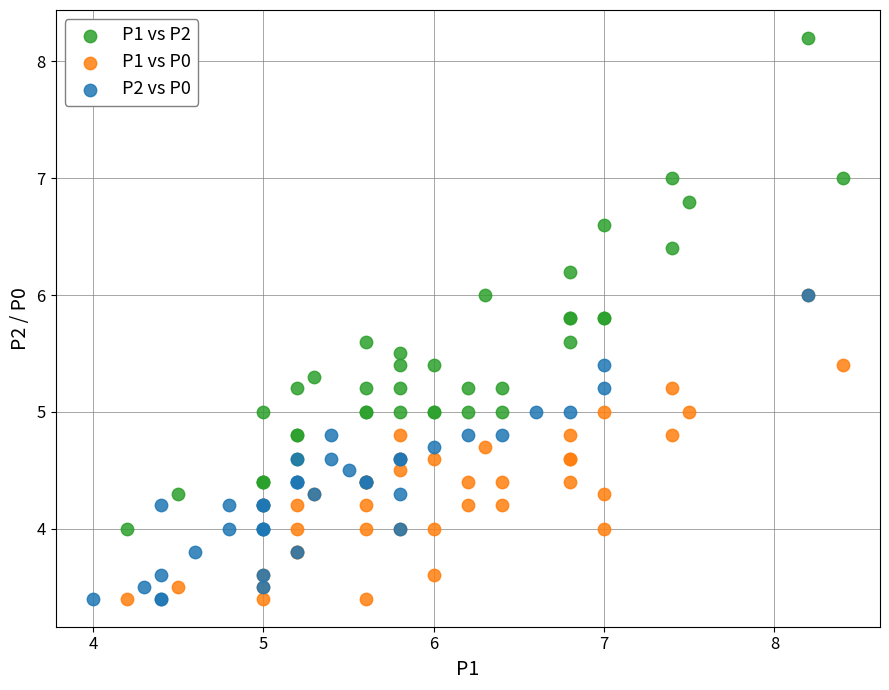

What are all the series names shown in the legend?

P1 vs P2, P1 vs P0, P2 vs P0